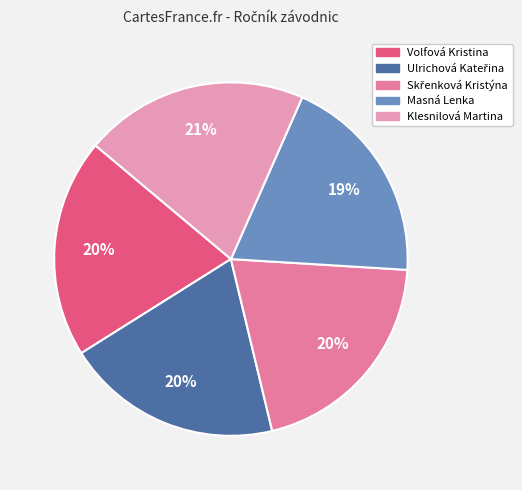

Rank the categories by value from lowest to highest.

Masná Lenka, Ulrichová Kateřina, Volfová Kristina, Skřenková Kristýna, Klesnilová Martina